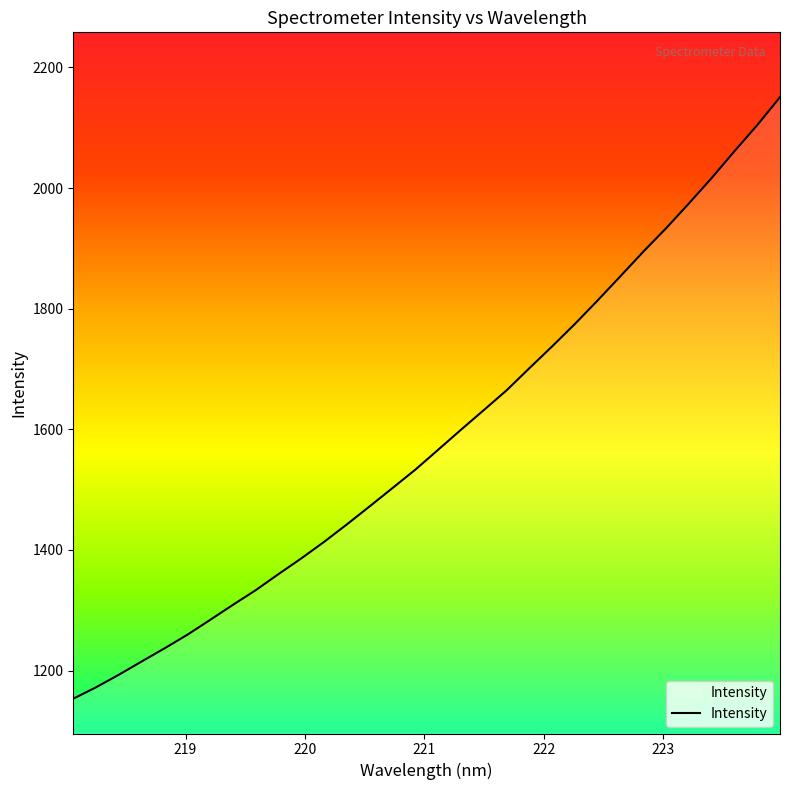

What is the maximum value shown in the chart?

2150.6